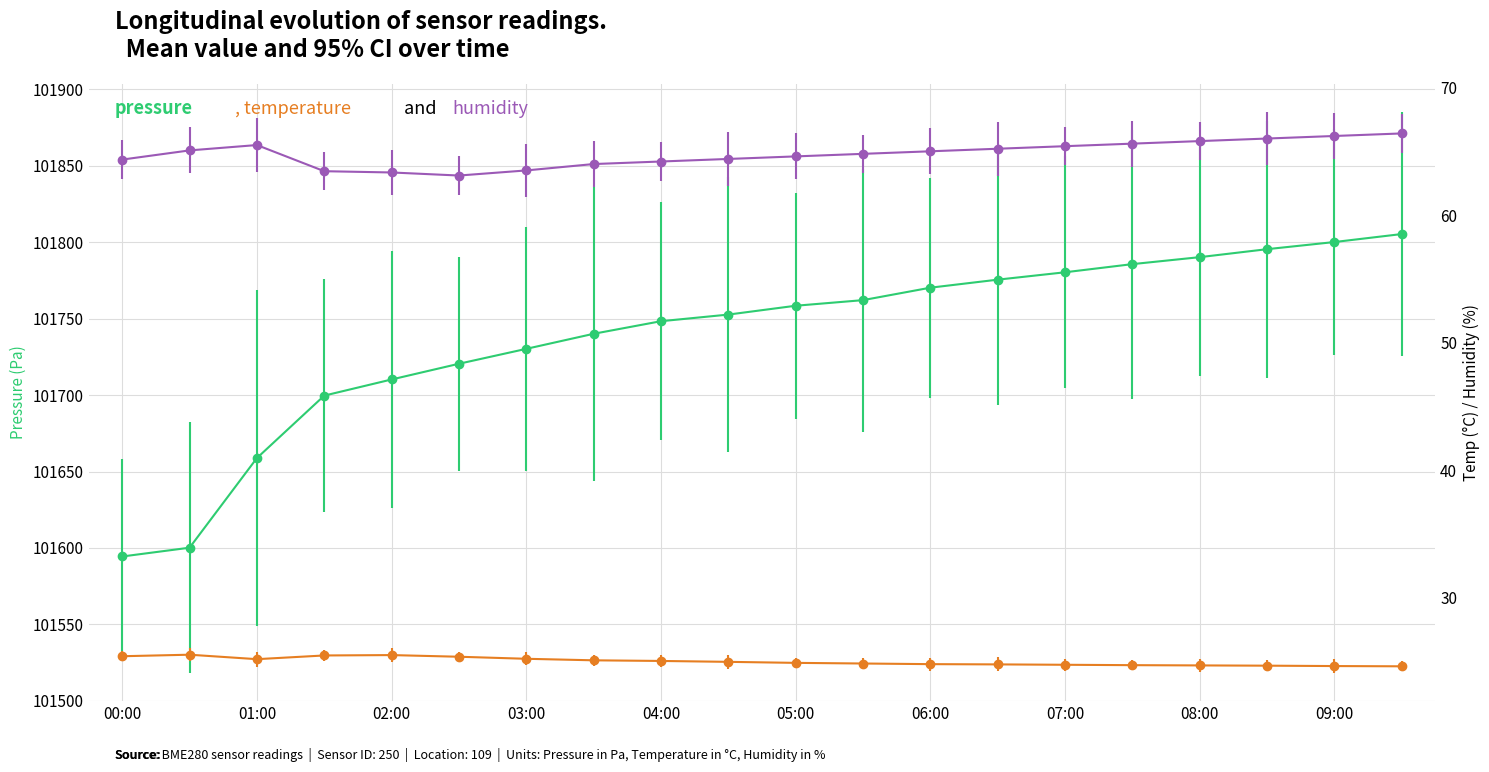

At 04:00, list the series in order from smallest to largest.

temperature, humidity, pressure